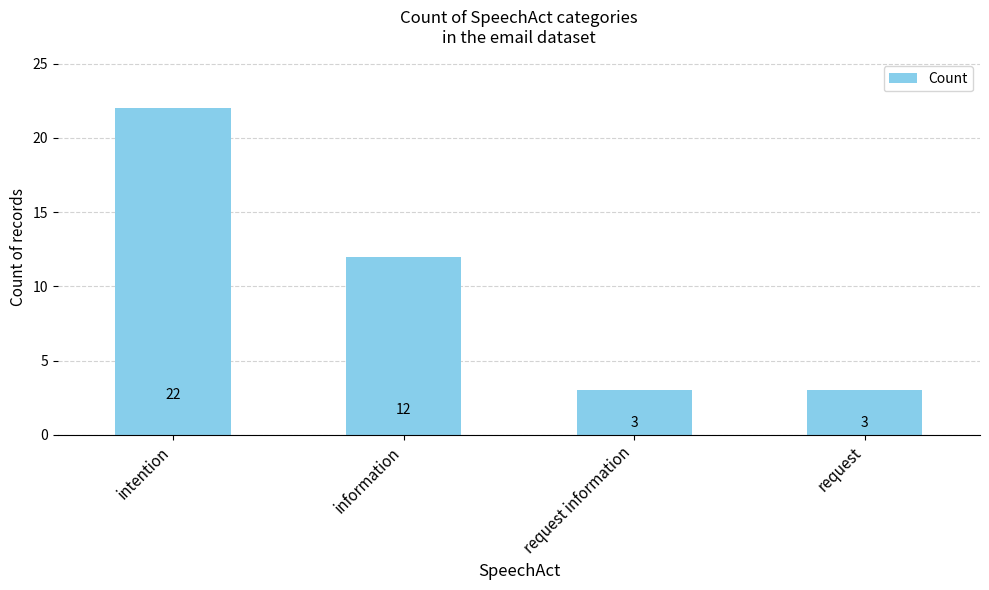

How many bars are there in total?

4